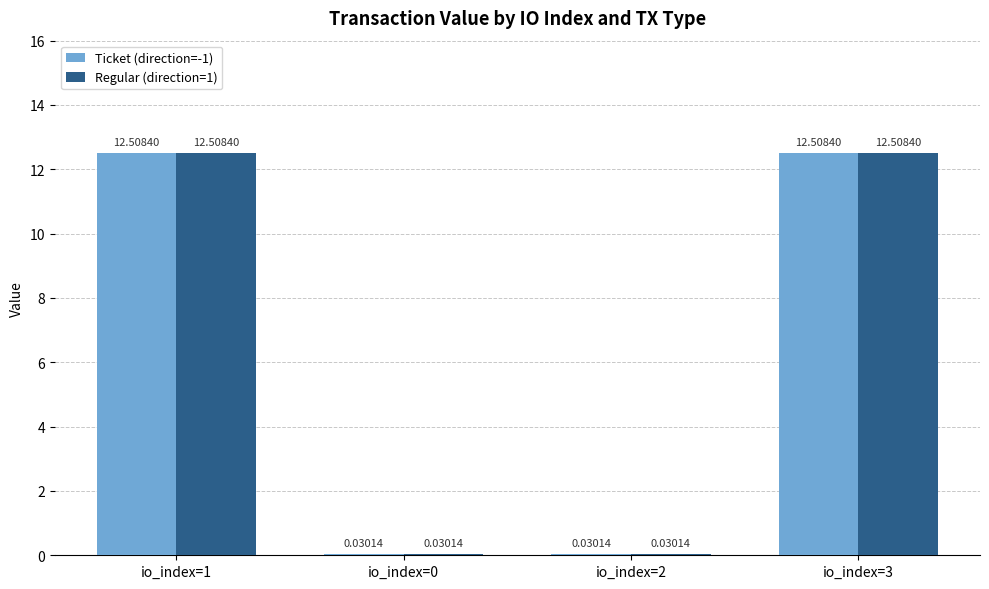

What is the sum of all Ticket (direction=-1) values?

25.1